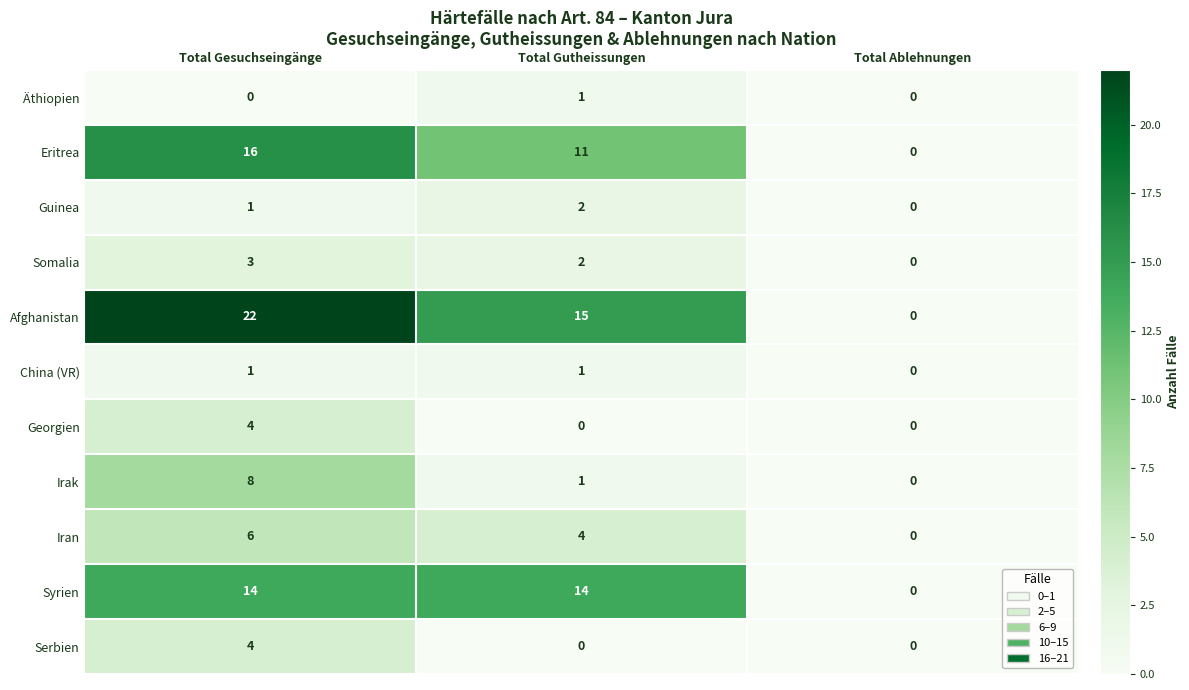

What is the sum of the Syrien values at Total Gutheissungen and Total Ablehnungen?

14